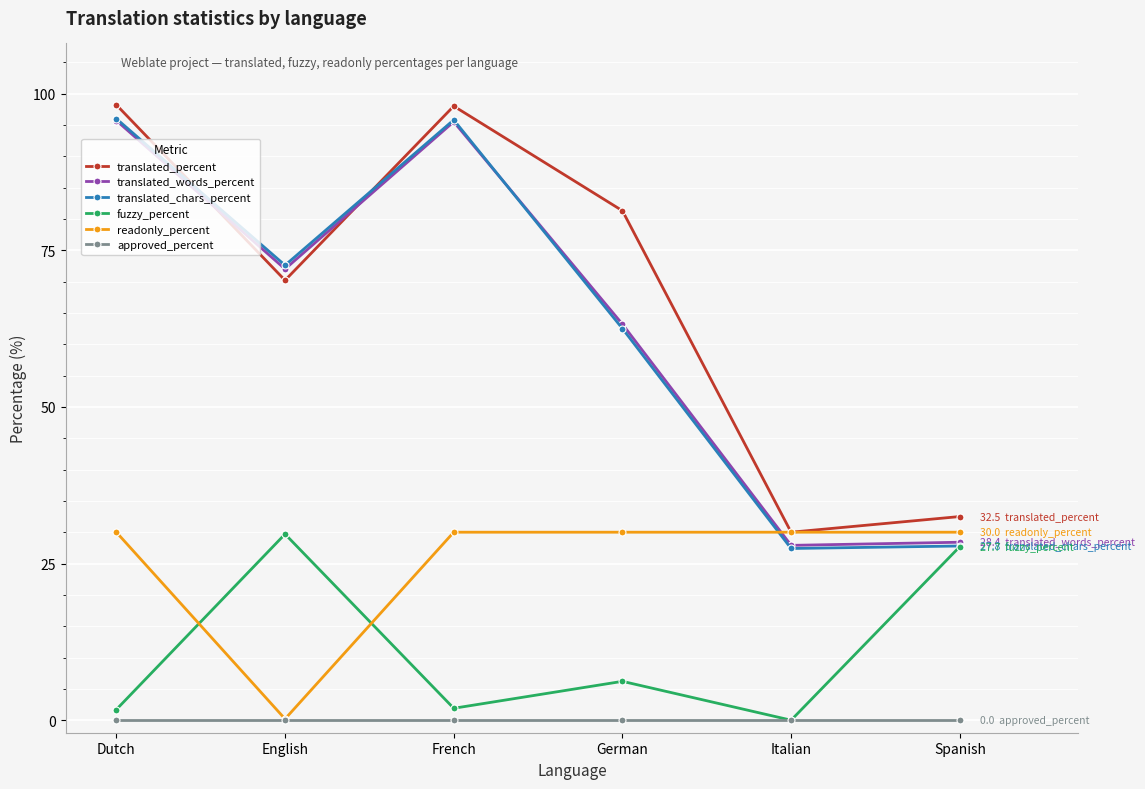

What is the greatest value displayed?

98.2